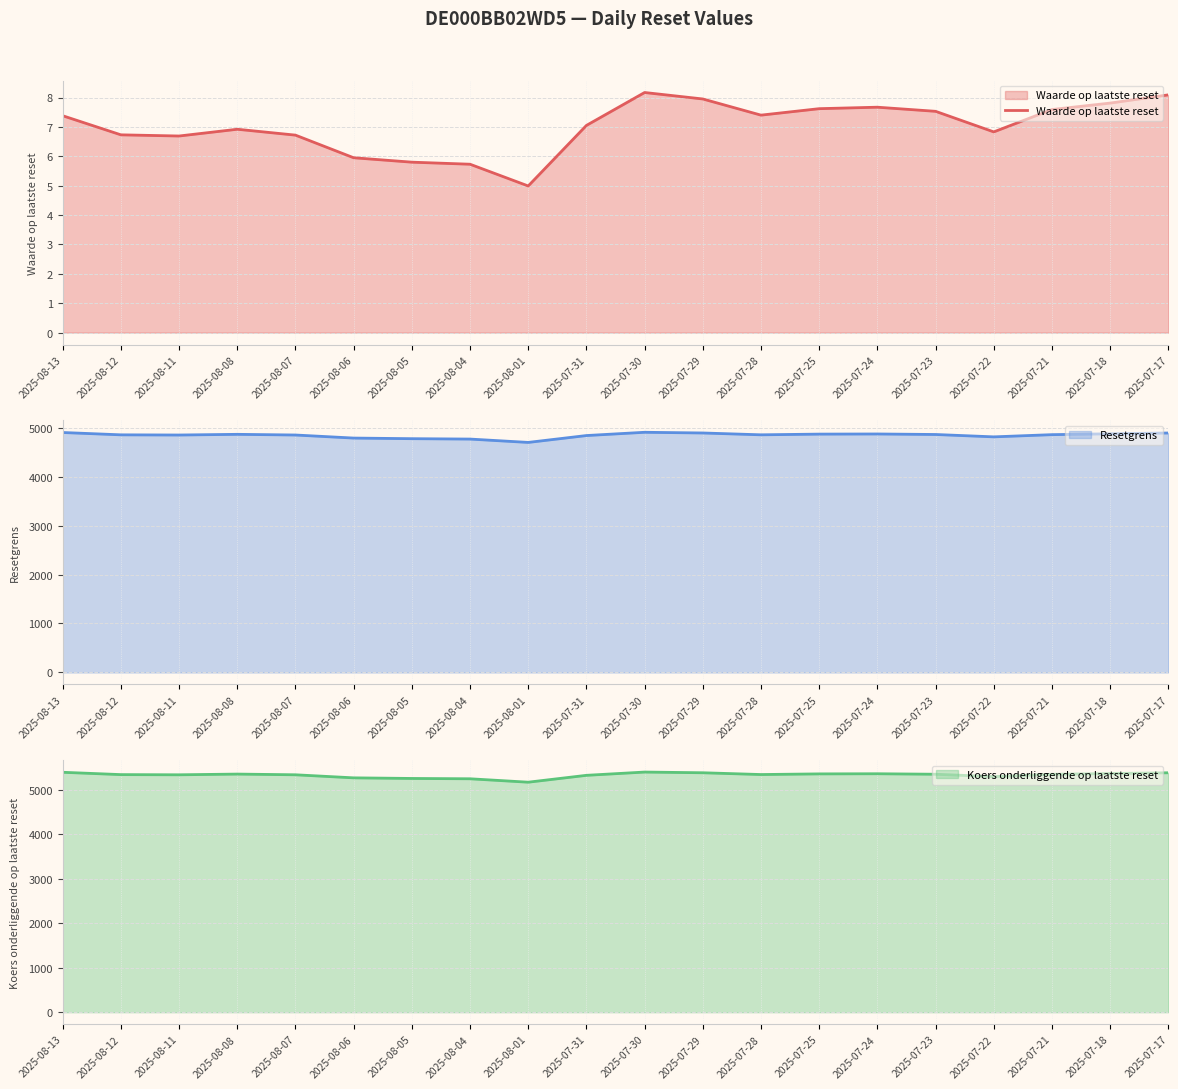

Where is the first local maximum?

2025-08-08